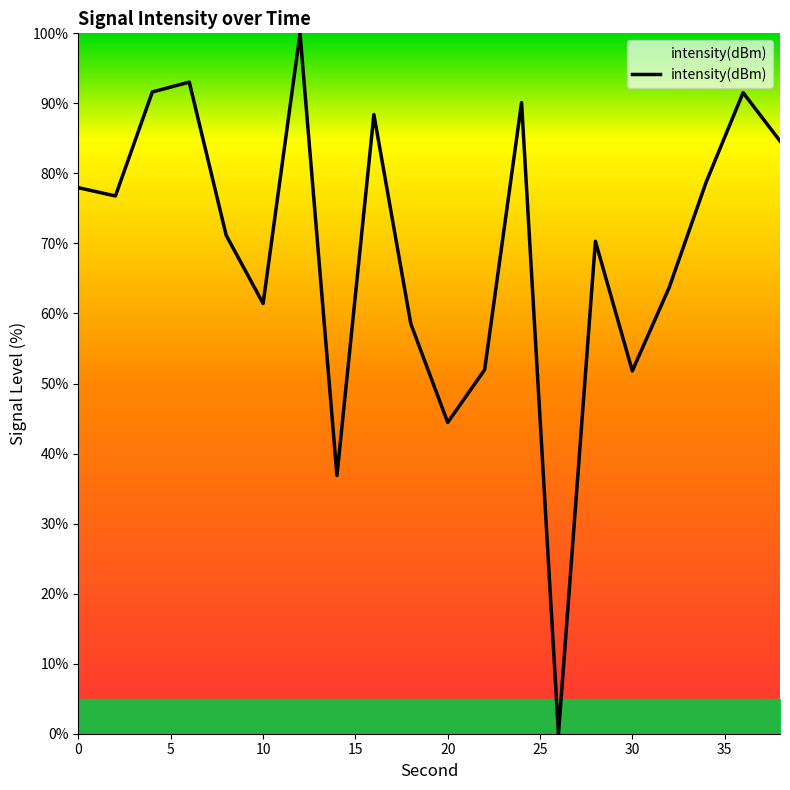

What is the maximum value shown in the chart?

100.0